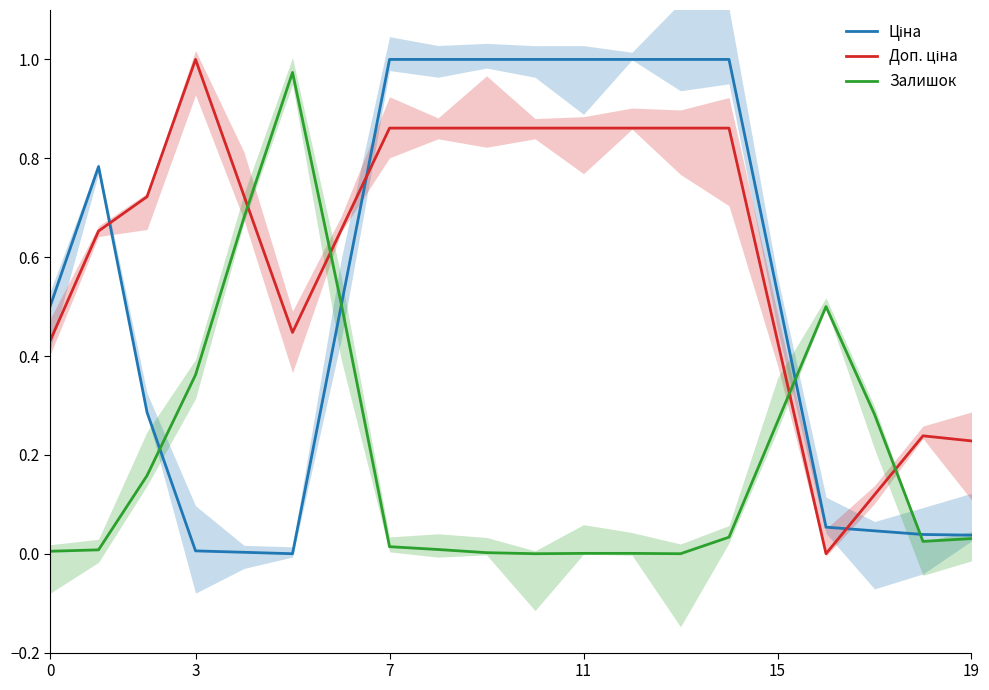

What is the difference between the maximum and minimum values in the Залишок series?

1.0